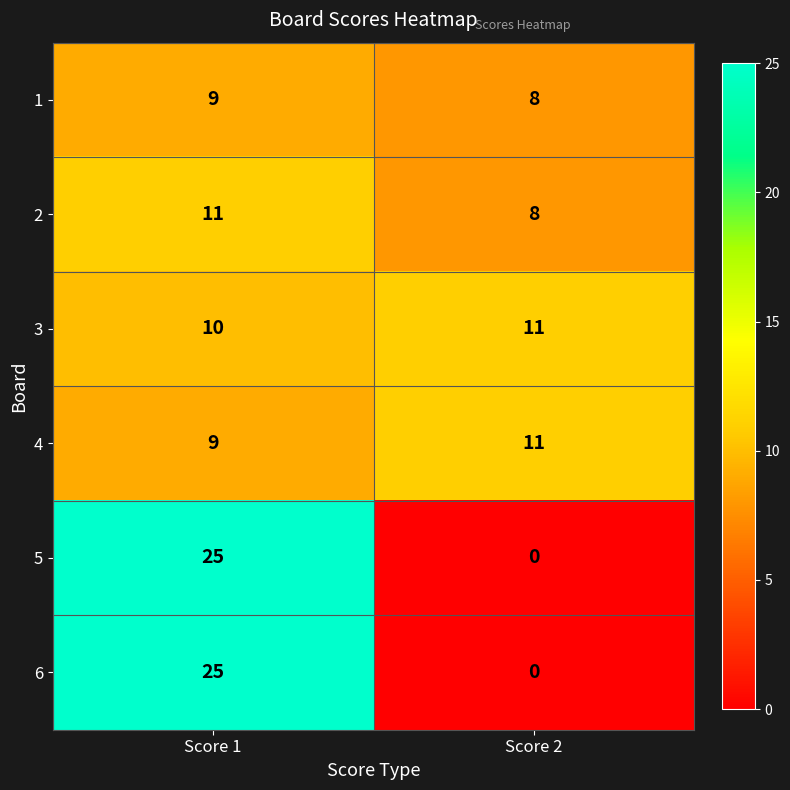

What is the spread (max minus min) of values at Score 2?

11